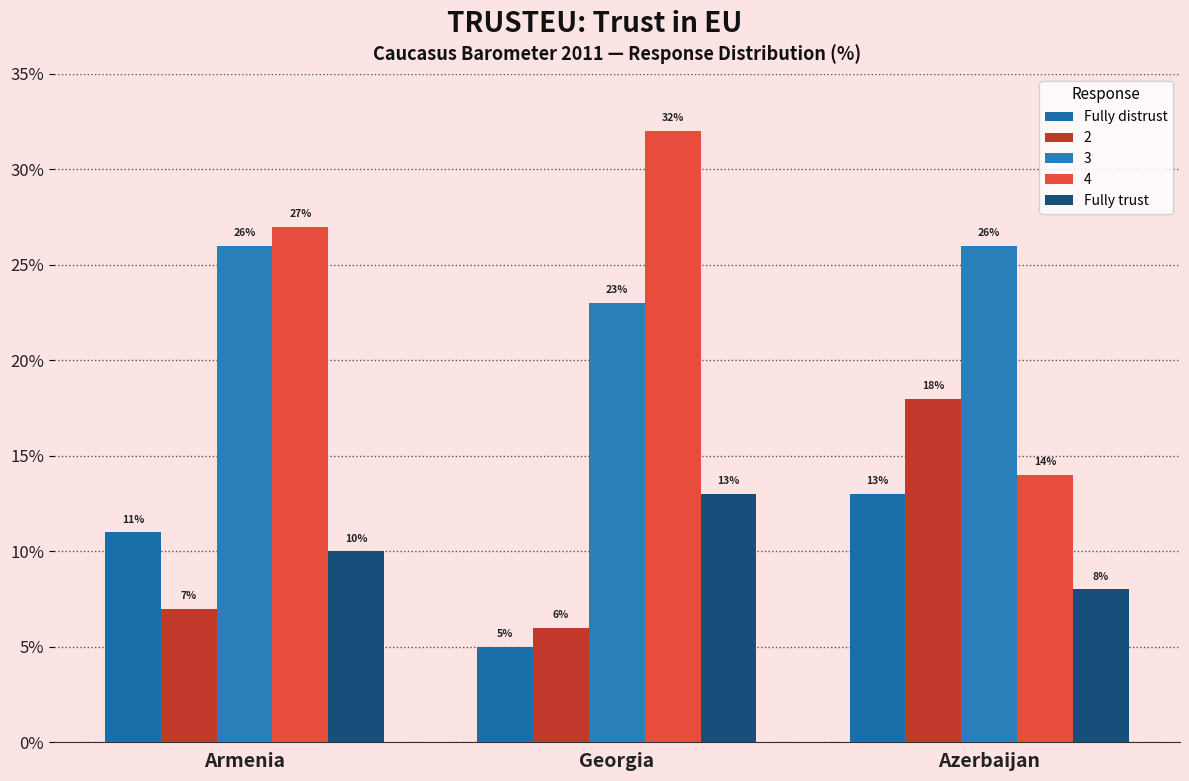

Is the value of Fully trust at Azerbaijan greater than the value of Fully distrust at Georgia?

Yes